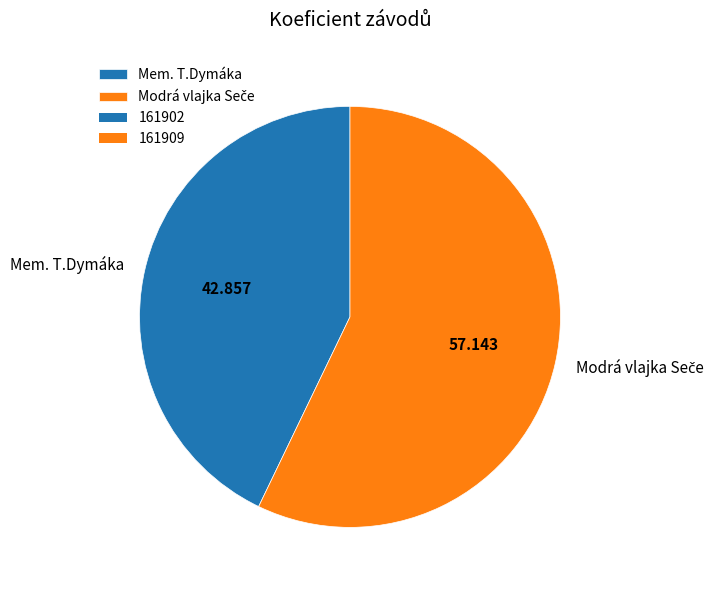

Which slice is the smallest?

Mem. T.Dymáka